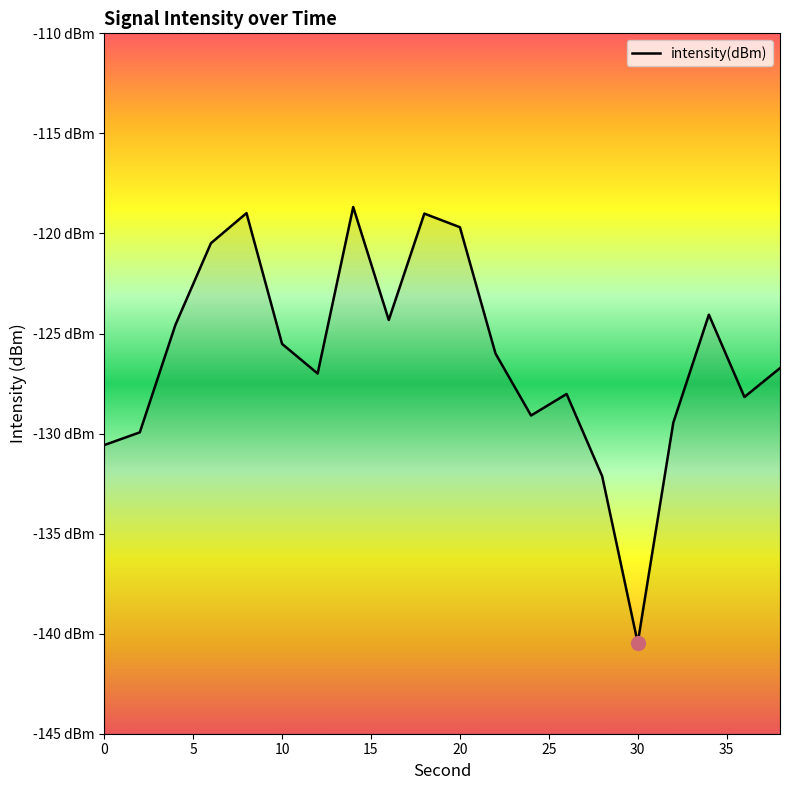

Does the chart have visible grid lines?

No